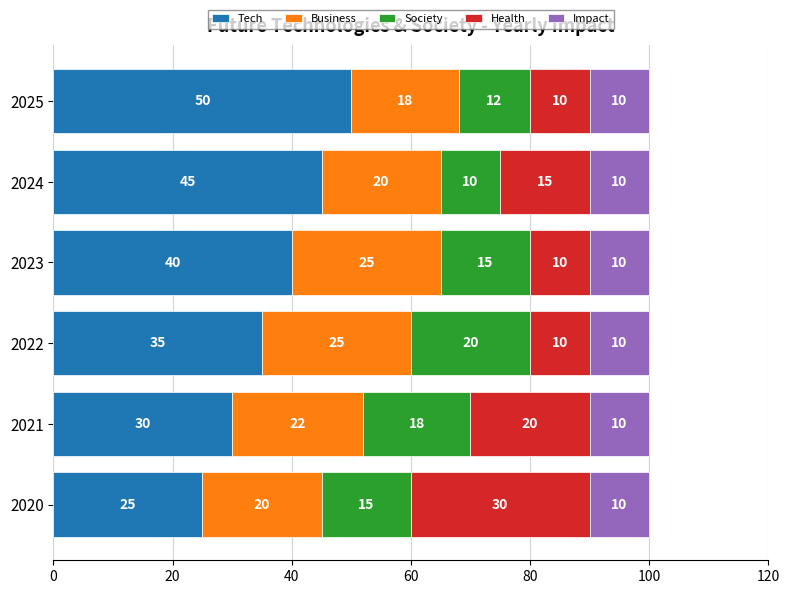

Read the Tech value at 2025, to the nearest 5.

50